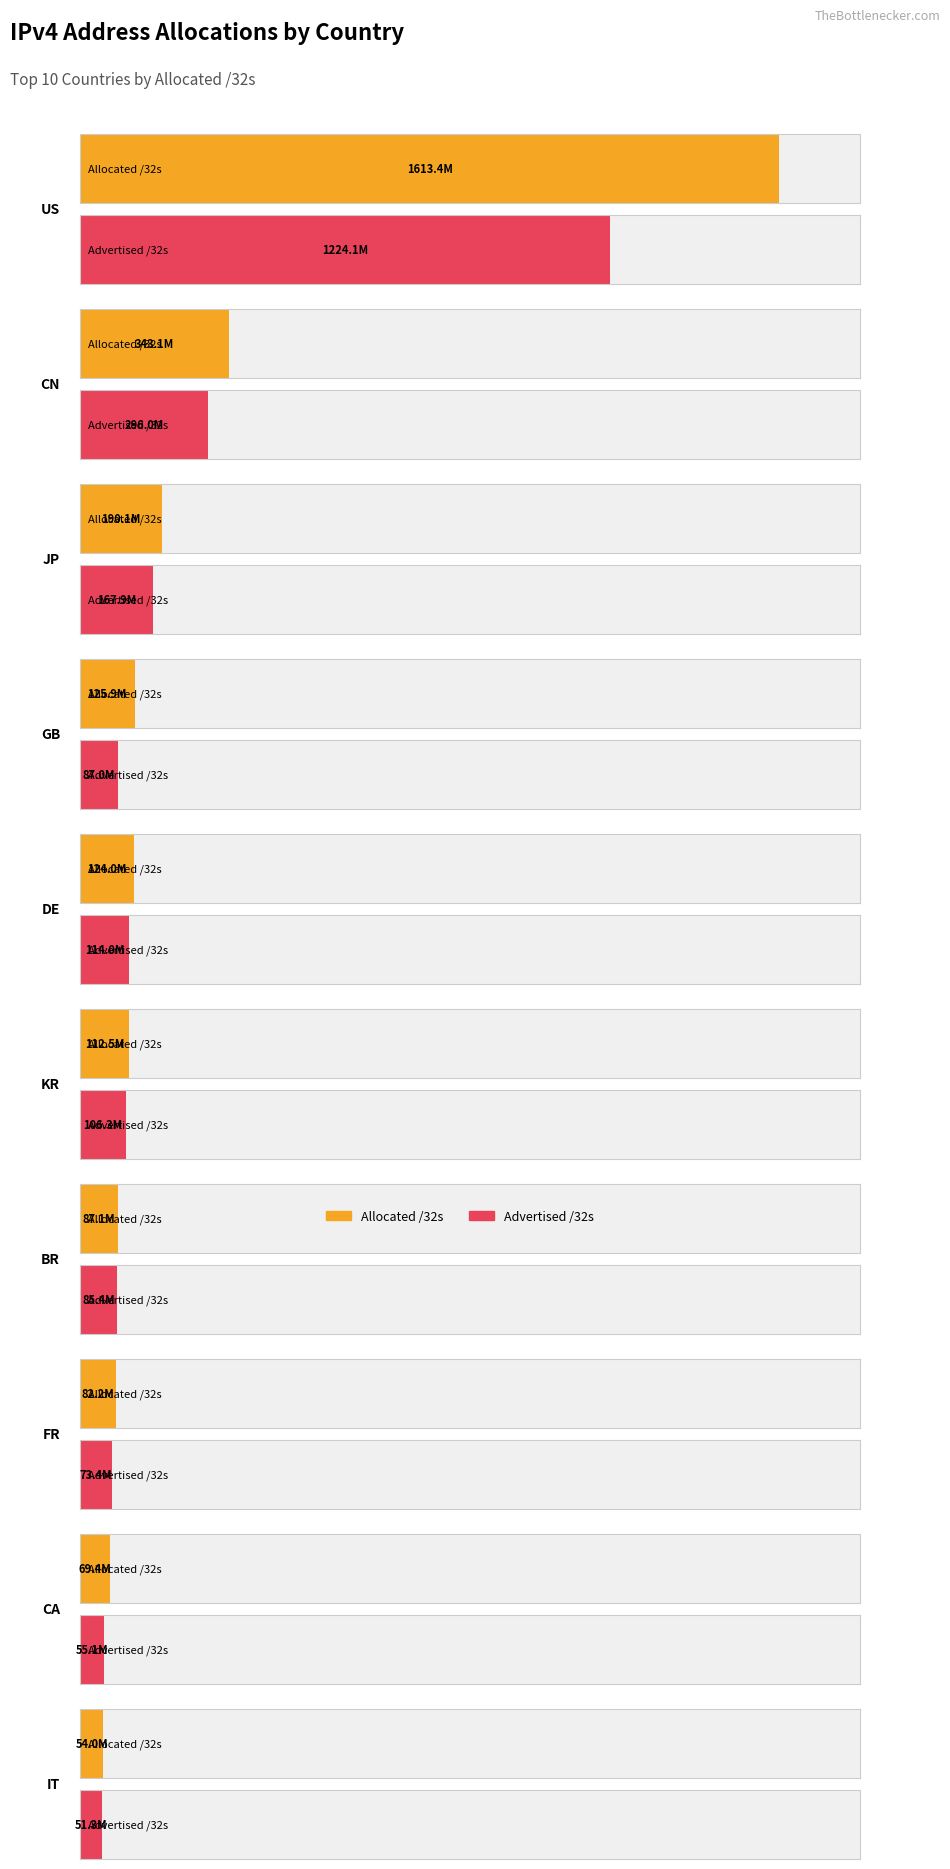

What is the label of the 7th bar from the right?

GB